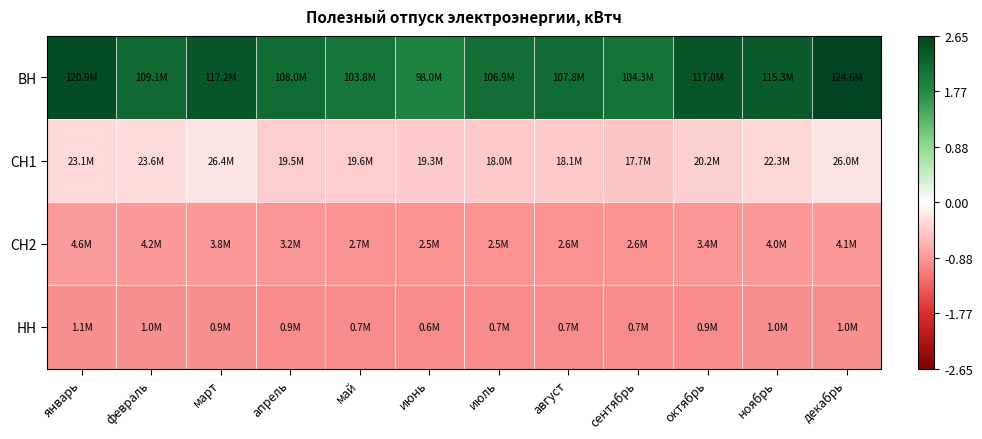

At how many categories does at least one series exceed 1?

12